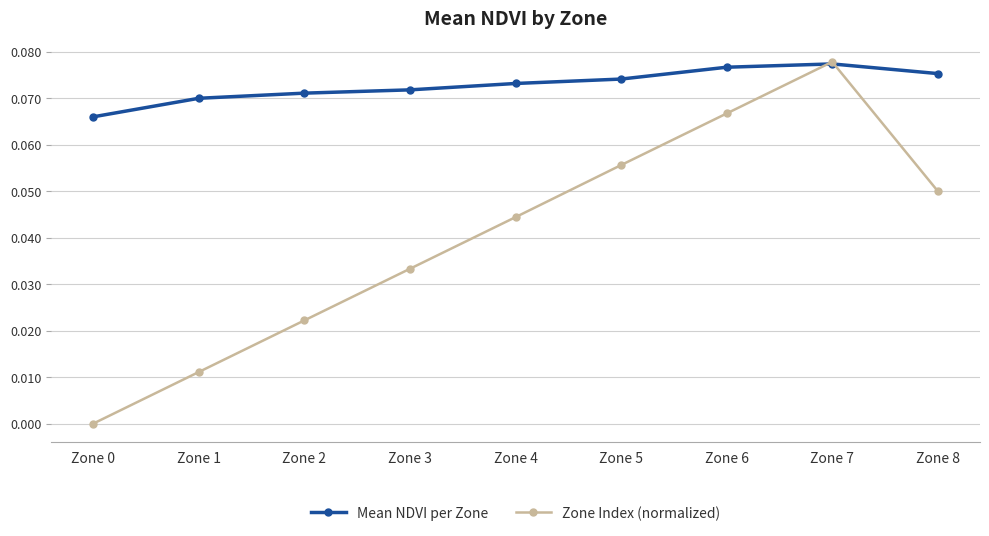

Does the chart display data point markers on the line(s)?

Yes